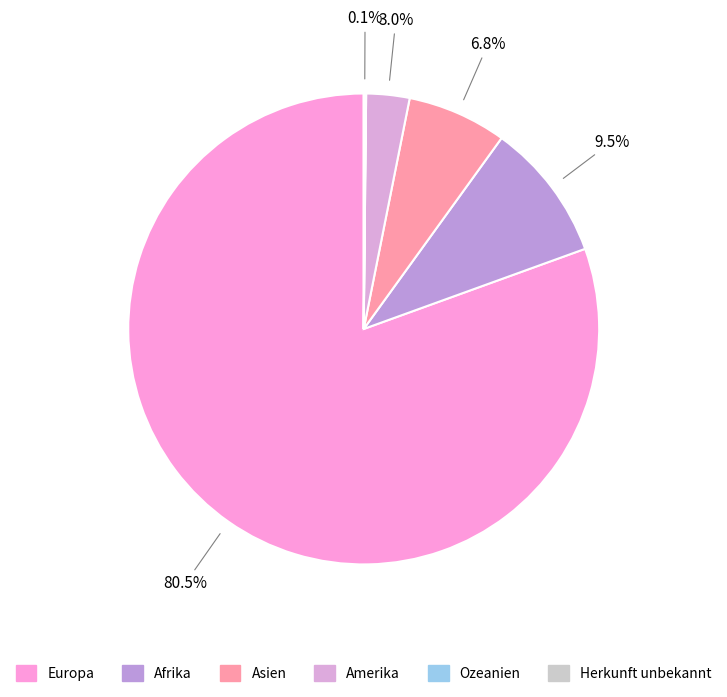

Between Europa and Herkunft unbekannt, which is larger?

Europa